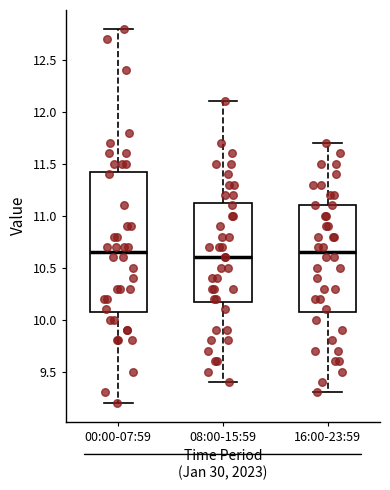

Which box is the tallest, from its lower edge to its upper edge?

00:00-07:59